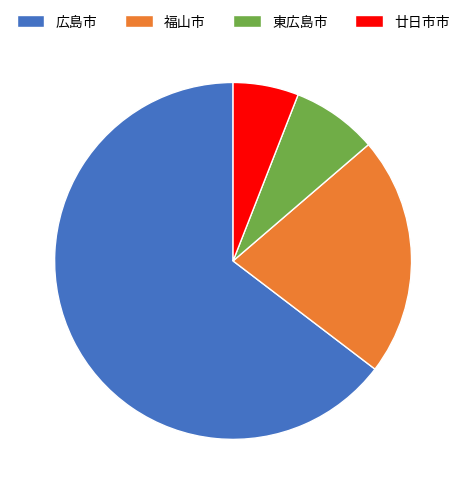

Is there any slice that represents more than half of the pie?

Yes